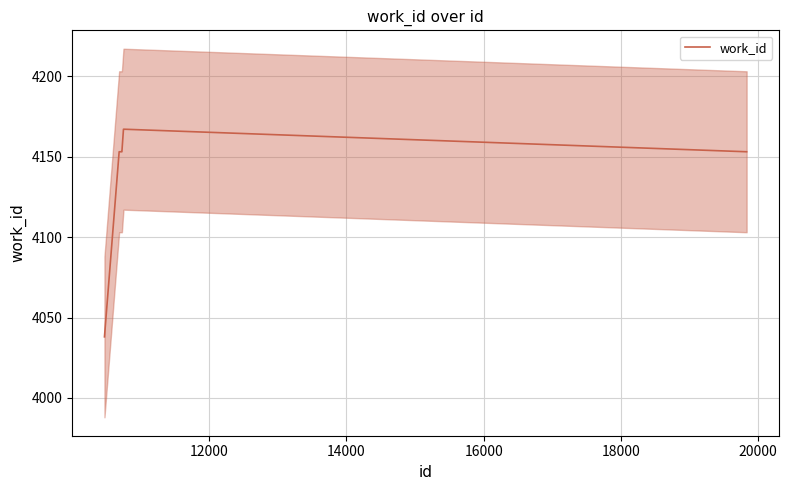

How many values are below 4153?

1